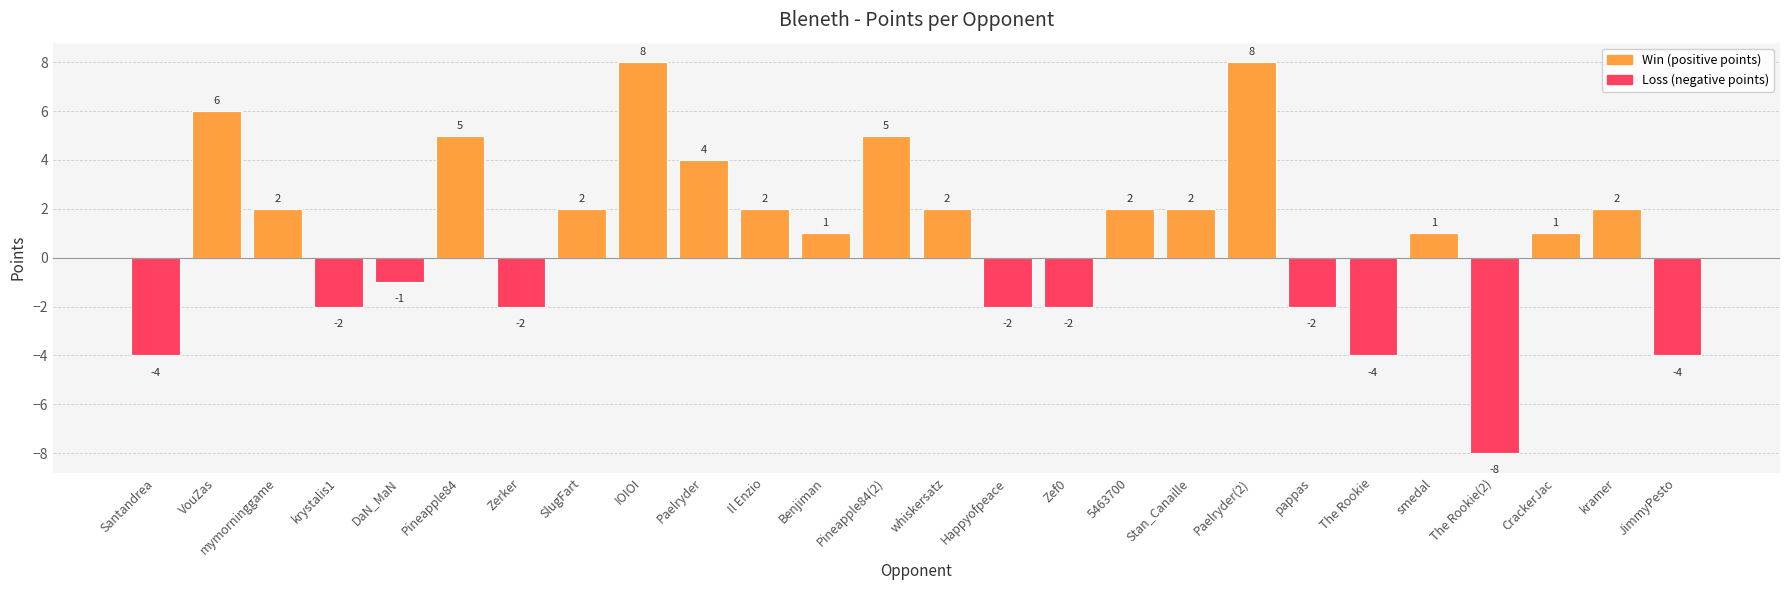

Which has a higher value, SlugFart or DaN_MaN?

SlugFart